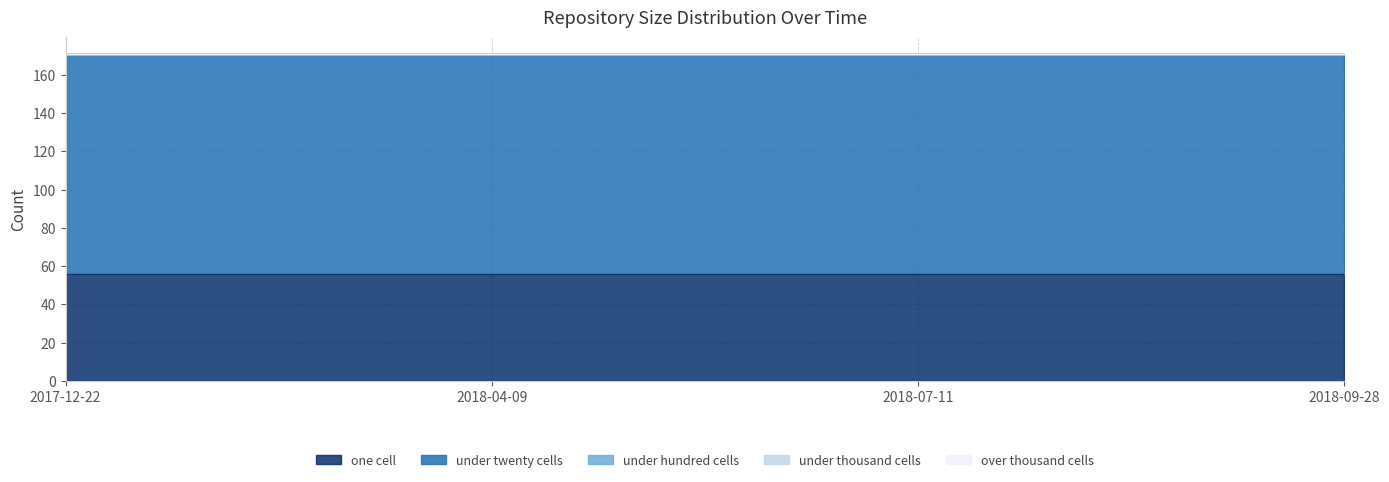

At how many categories does at least one series exceed 11?

4